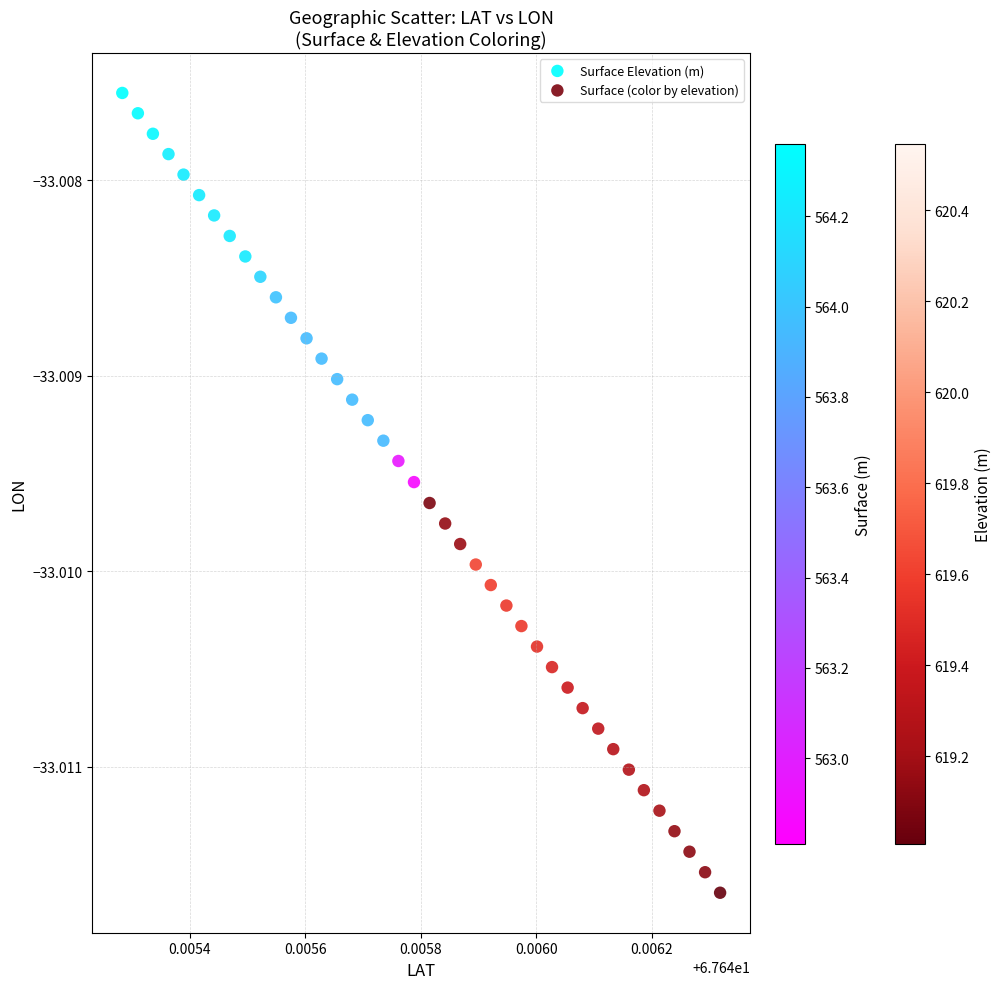

Which series has the largest Y range (max minus min)?

Surface (color by elevation)